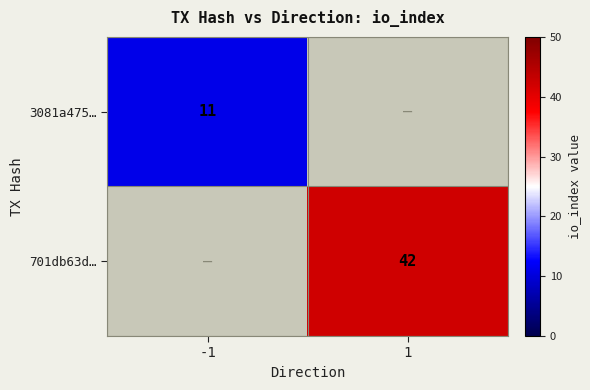

Is it true that 701db63d… equals 25 at 1?

False